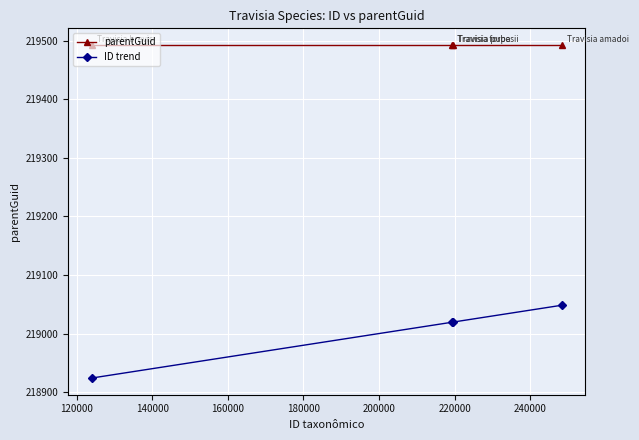

What are all the series names shown in the legend?

parentGuid, ID trend